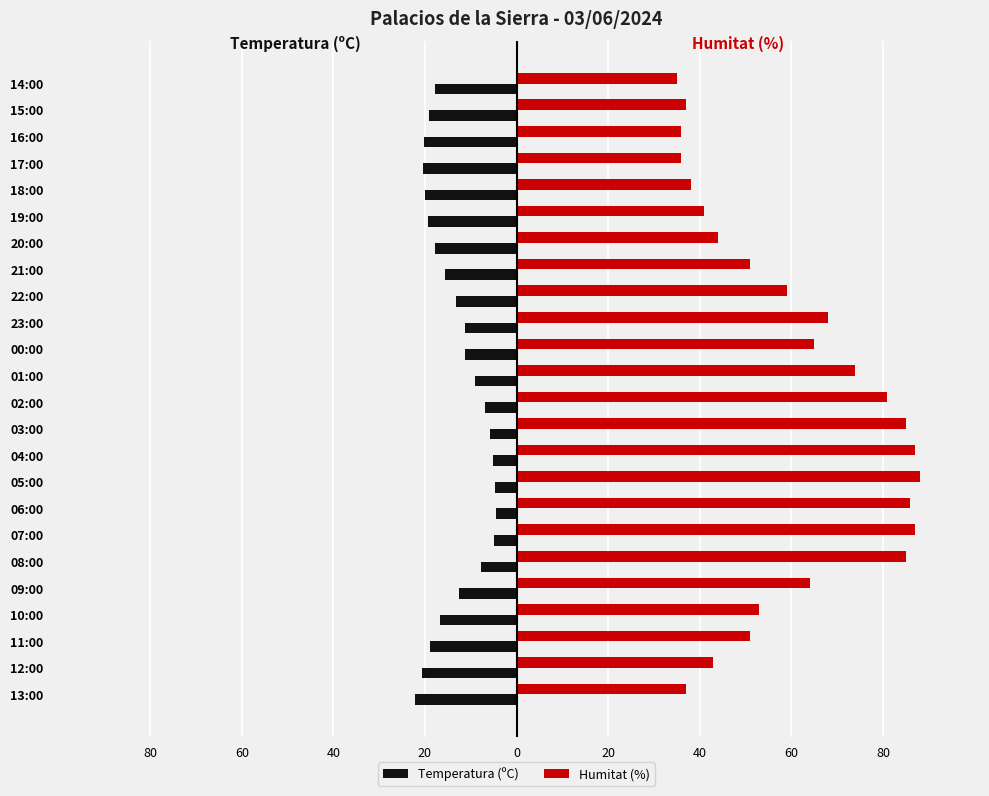

What are all the series names shown in the legend?

Temperatura (ºC), Humitat (%)